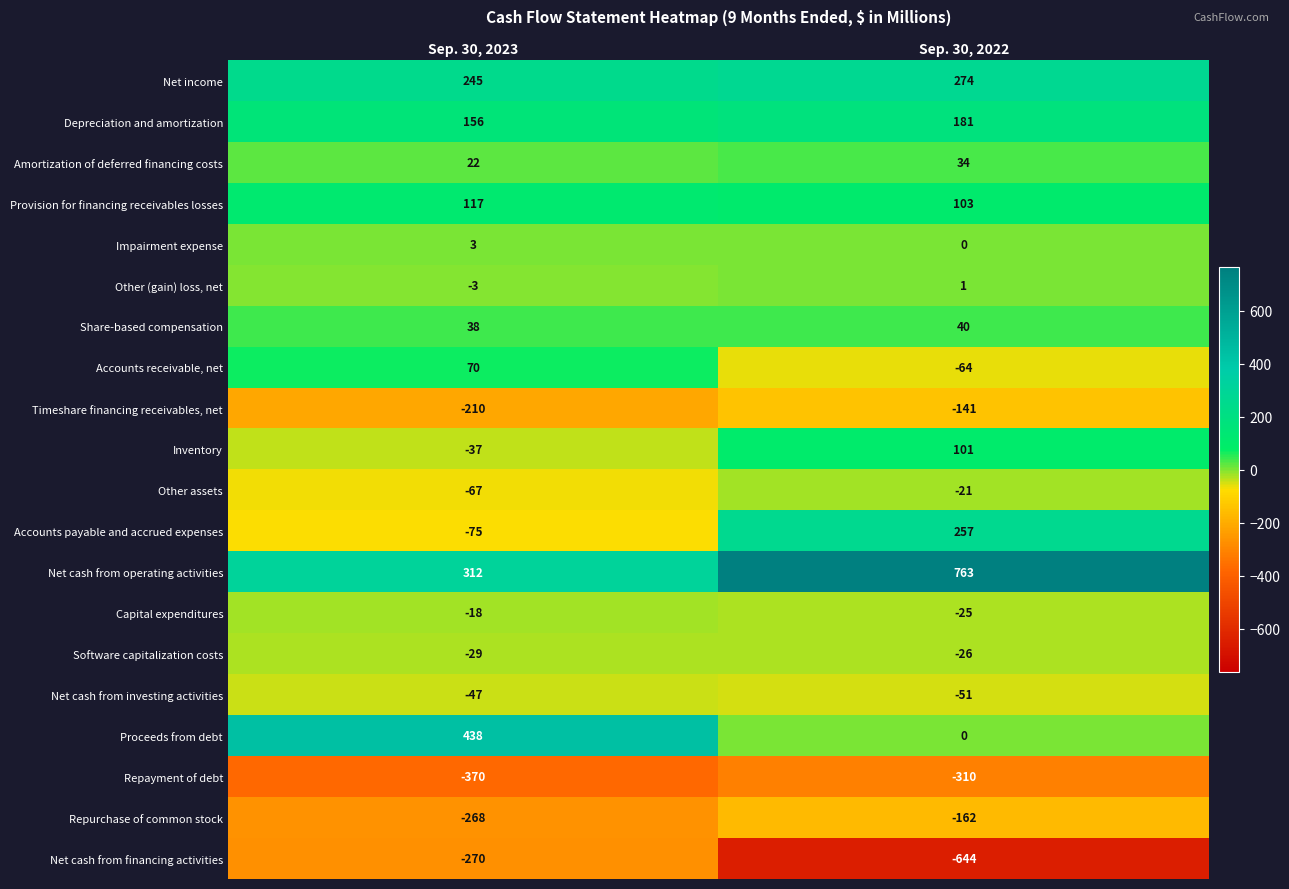

How many data points in Timeshare financing receivables, net are less than -141?

1